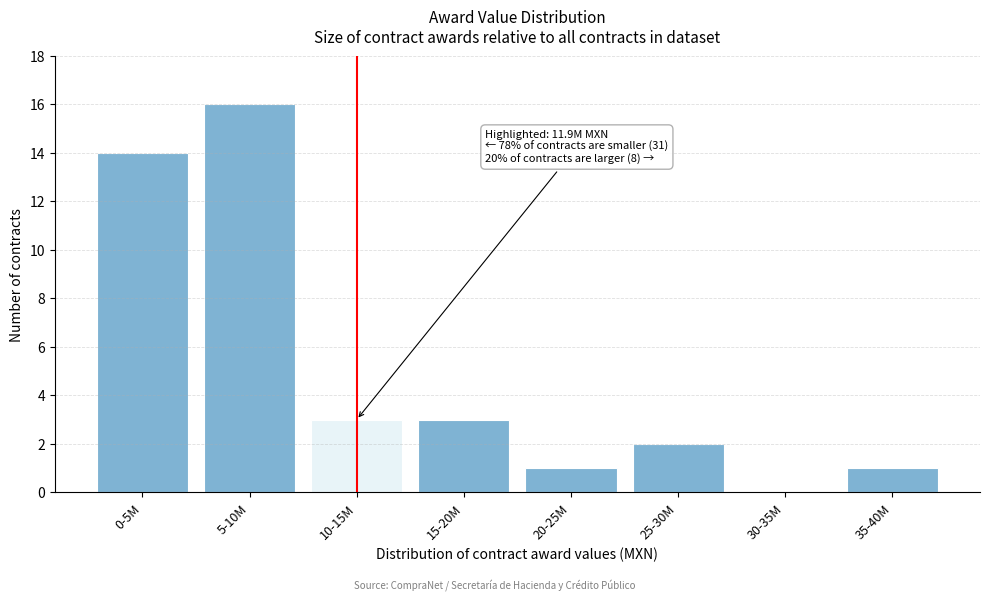

Reading left to right, list all the values displayed in this chart.

0-5M=14	5-10M=16	10-15M=3	15-20M=3	20-25M=1	25-30M=2	30-35M=0	35-40M=1